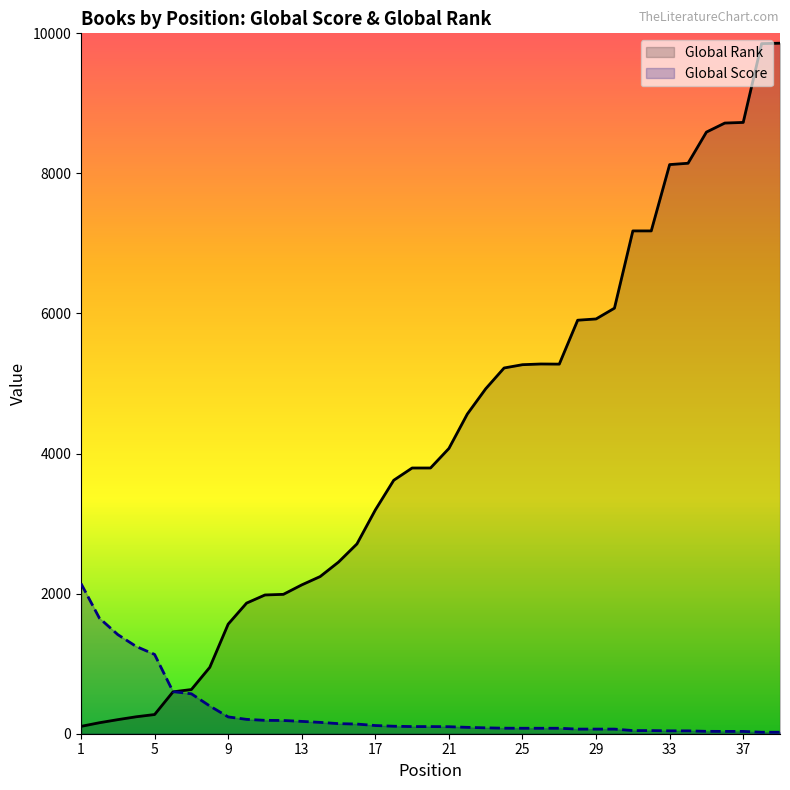

Which series has the largest total across all categories?

Global Rank